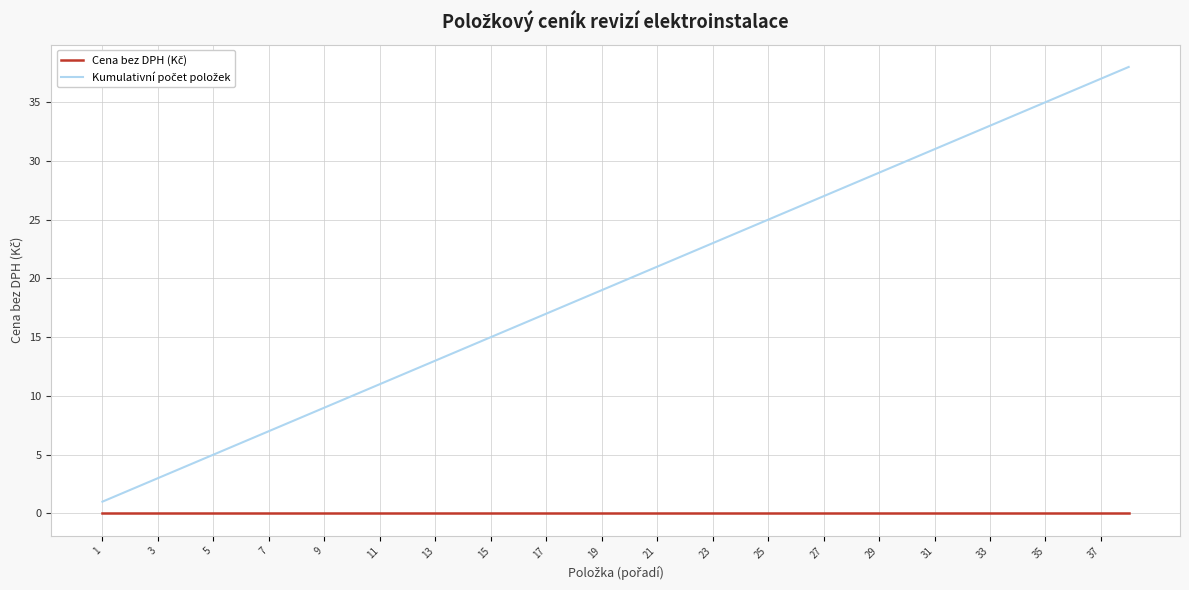

What is the greatest value displayed?

38